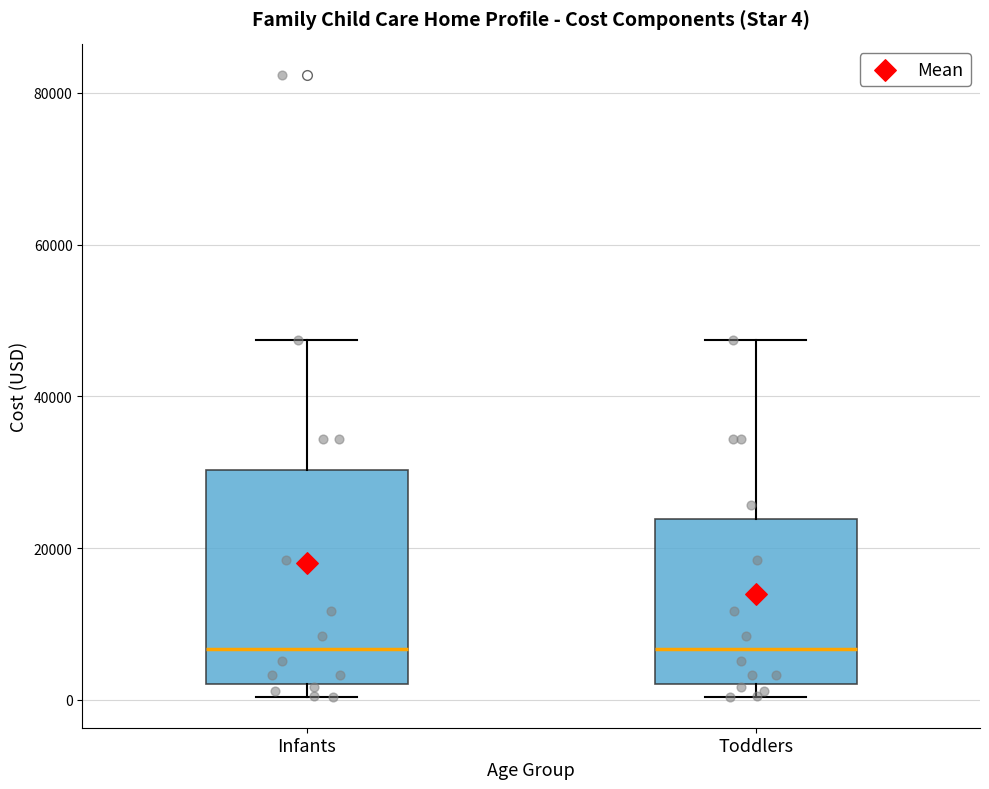

Which box is the tallest, from its lower edge to its upper edge?

Infants